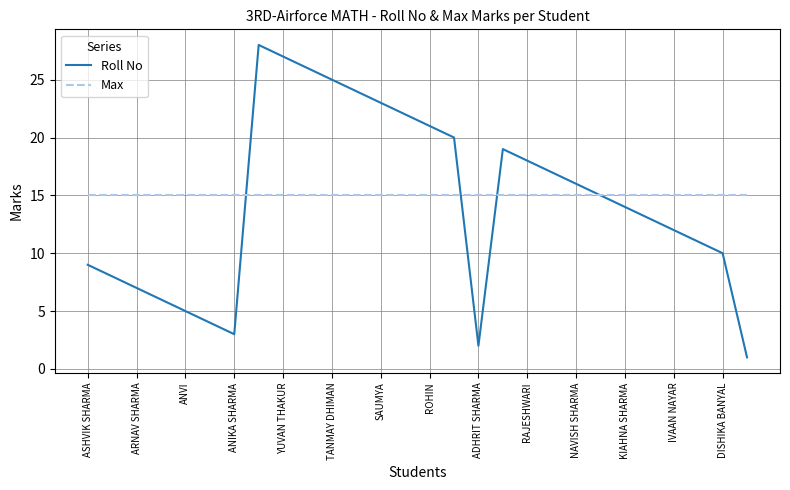

Rank the series by their maximum value, from lowest to highest.

Max, Roll No